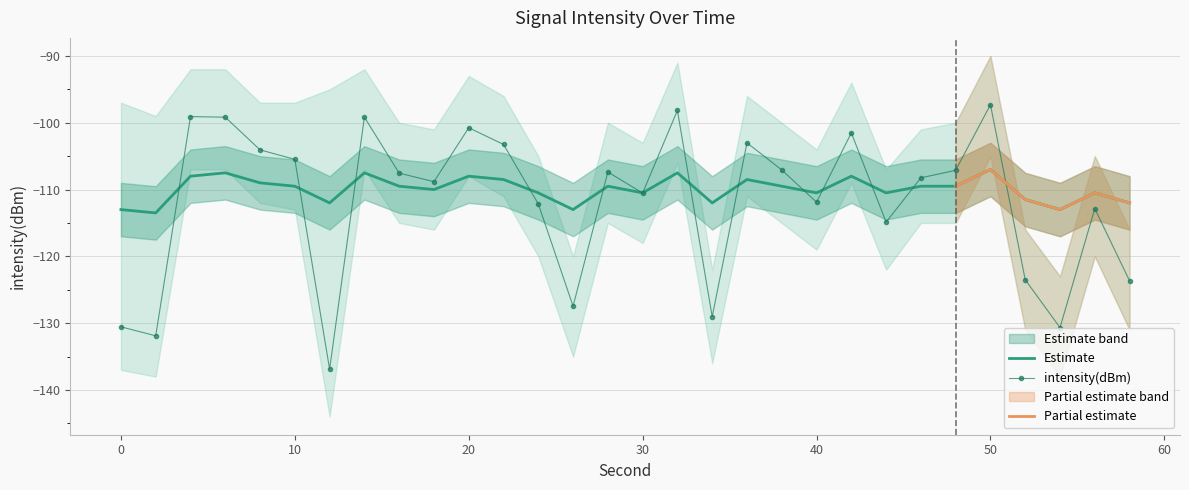

Where is the first local minimum for intensity(dBm)?

2